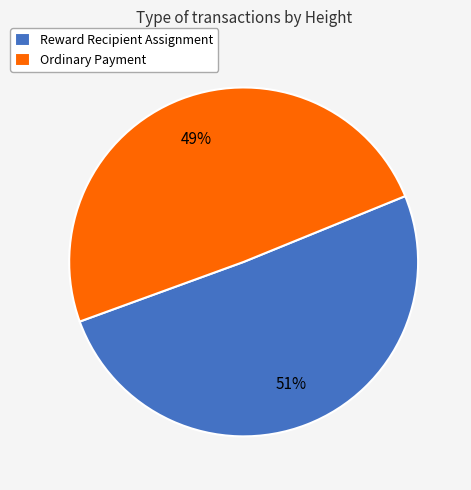

What is the ratio of the value at Reward Recipient Assignment to the value at Ordinary Payment?

1.0